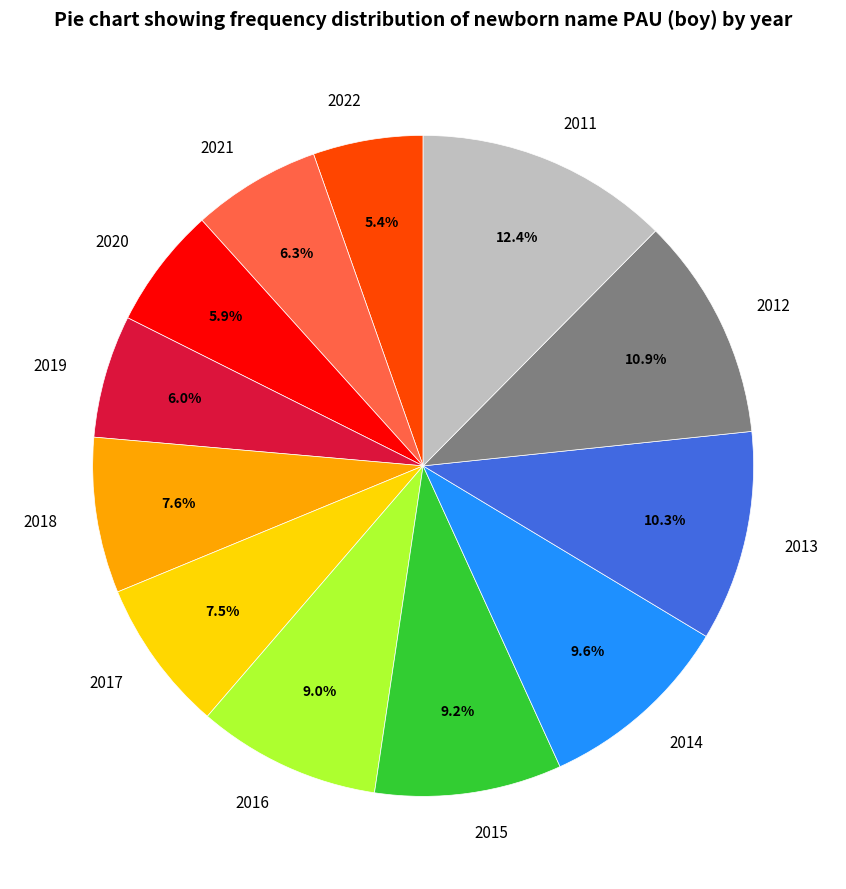

Which category has the smallest portion of the pie?

2022